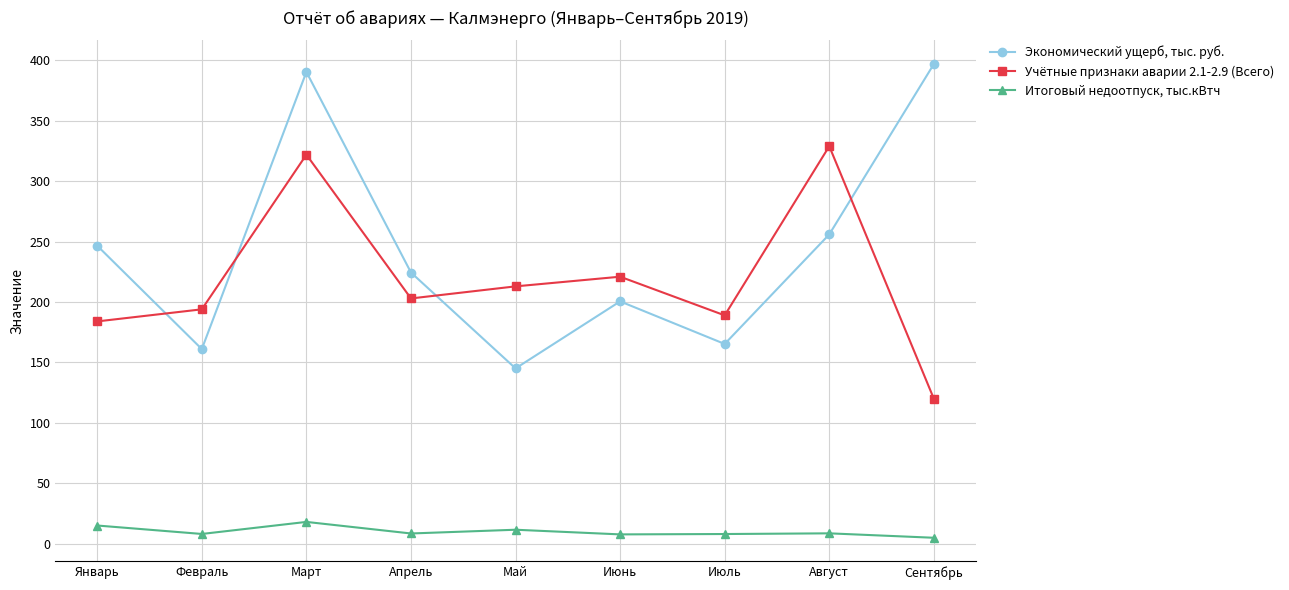

List the labels in order of Учётные признаки аварии 2.1-2.9 (Всего) value, smallest first.

Сентябрь, Январь, Июль, Февраль, Апрель, Май, Июнь, Март, Август